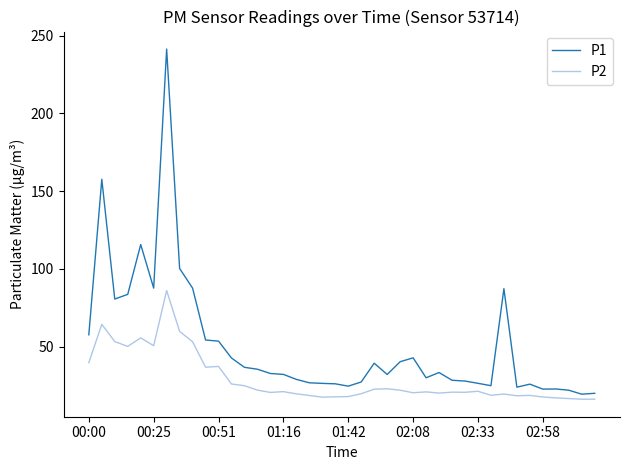

True or false: P1 and P2 intersect in this chart.

False